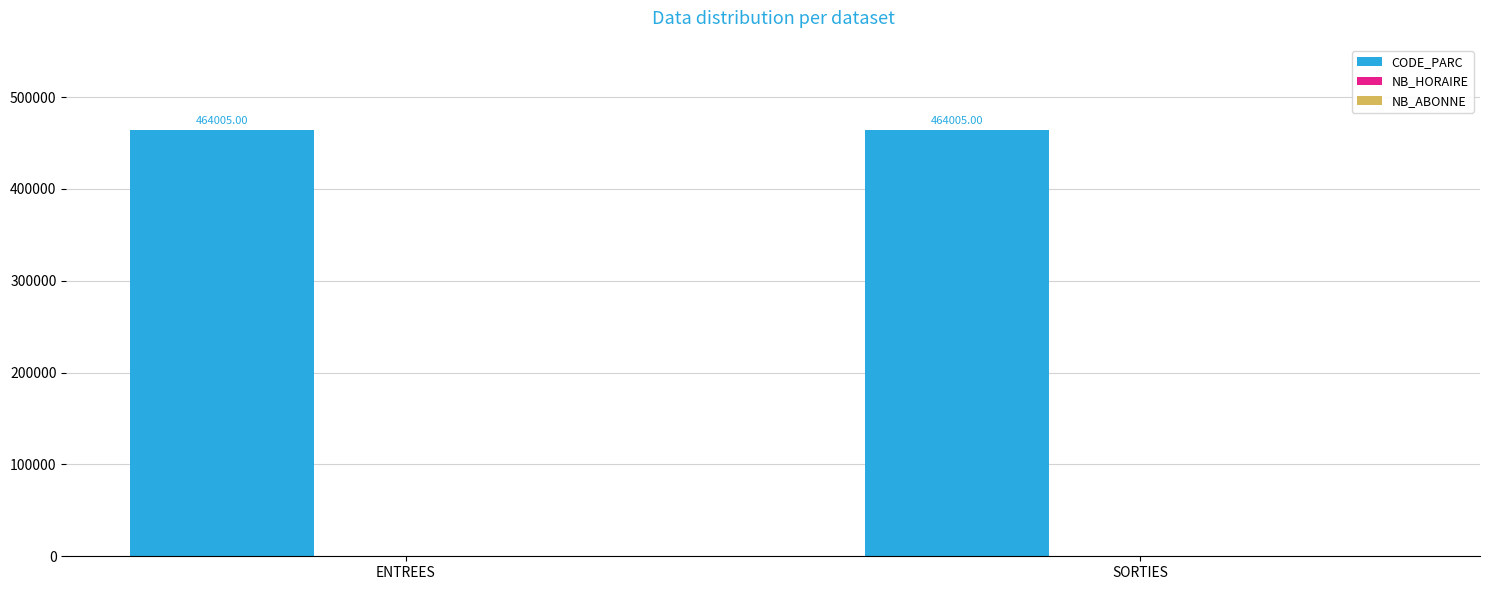

At which category is the sum across all series the highest?

ENTREES